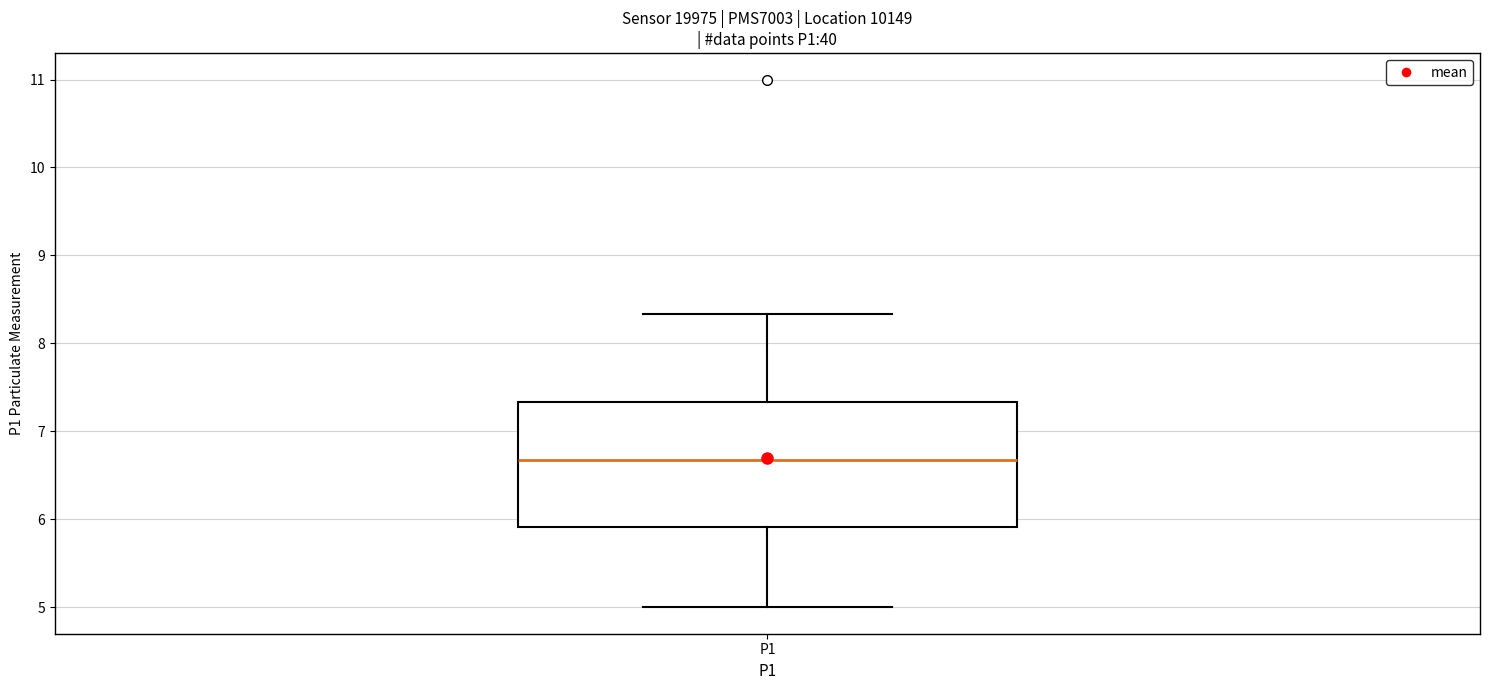

Transcribe this box plot: give where the median line is, the range the box spans, and where the two whiskers end, as read against the y-axis. The values are not printed on the chart, so give them approximately, as read against the axis.

median 6.7, box 5.9 to 7.3, whiskers 5.0 to 8.3